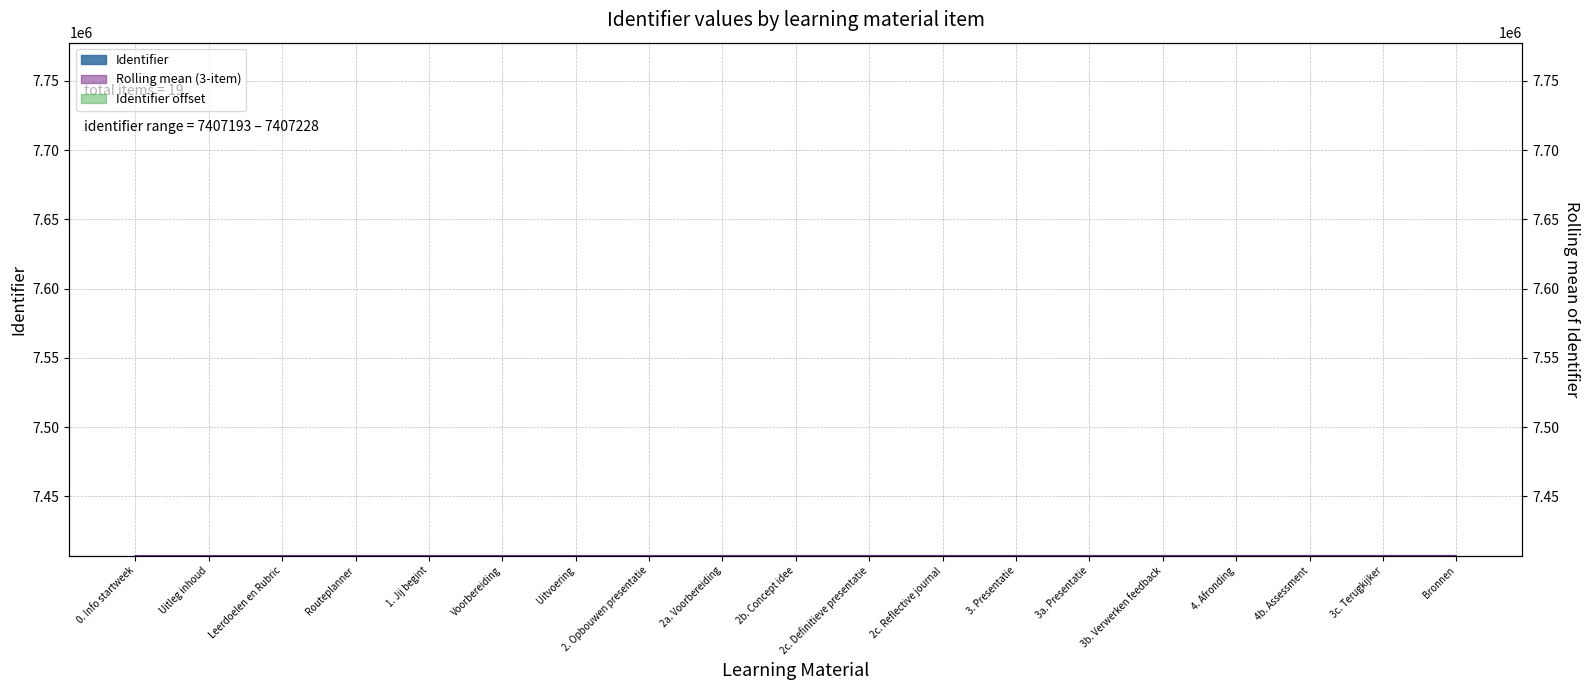

Approximately how many times larger is the value at 3c. Terugkijker compared to 2. Opbouwen presentatie?

1.0